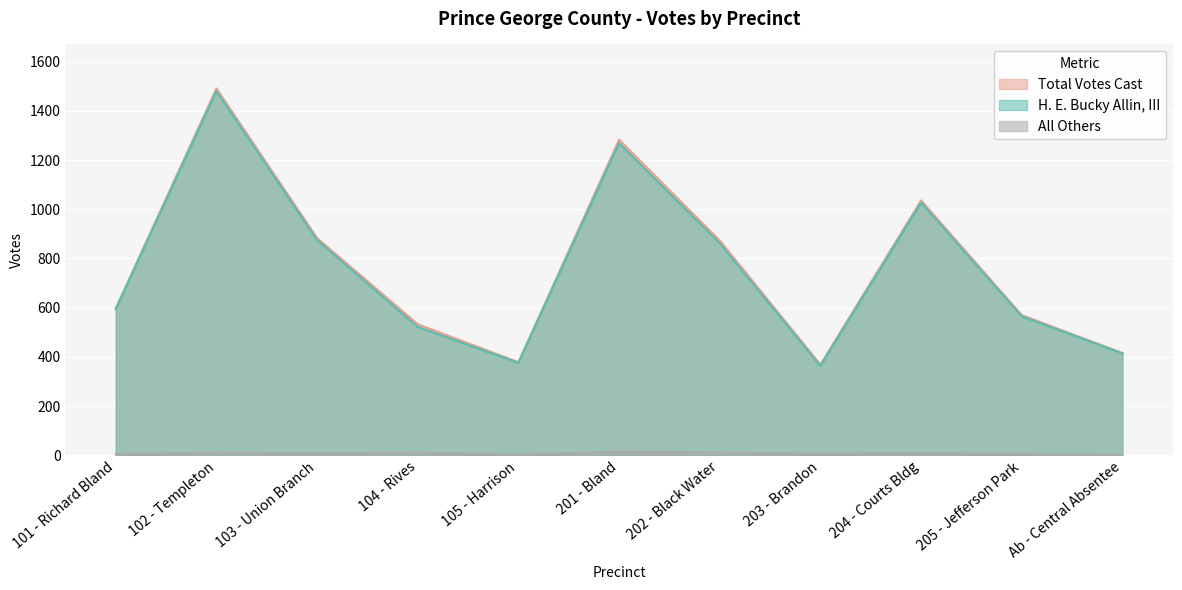

What is the value of the Total Votes Cast point at the 7th from the left?

873